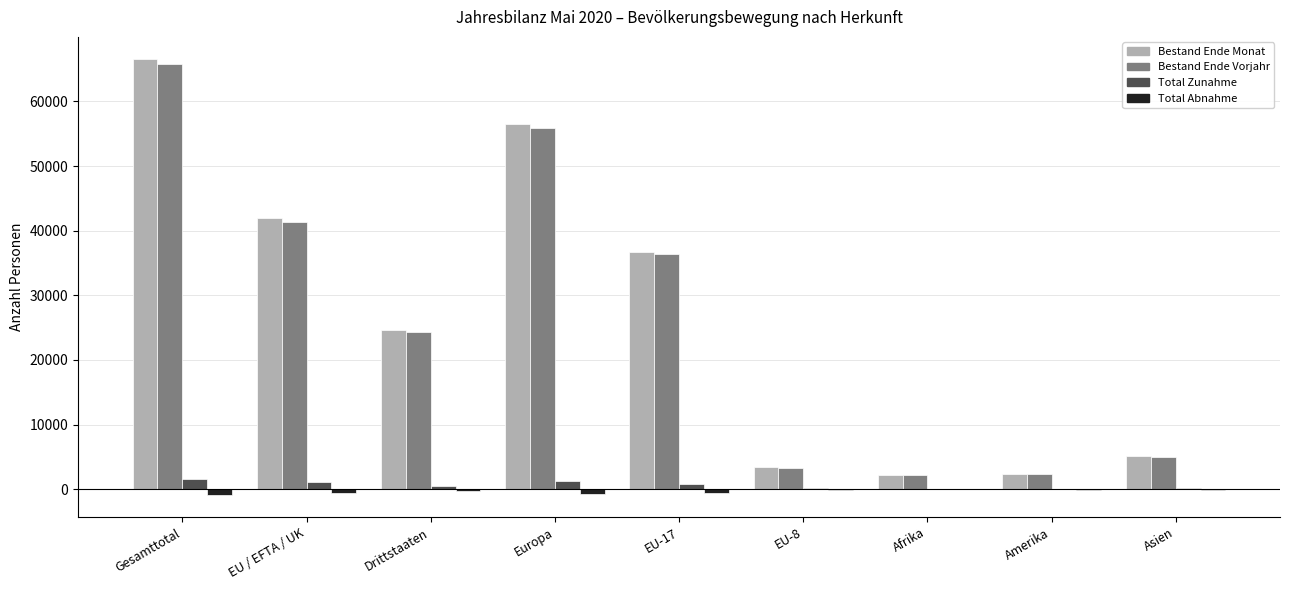

The value of Bestand Ende Monat at EU-17 is 22250. True or false?

False